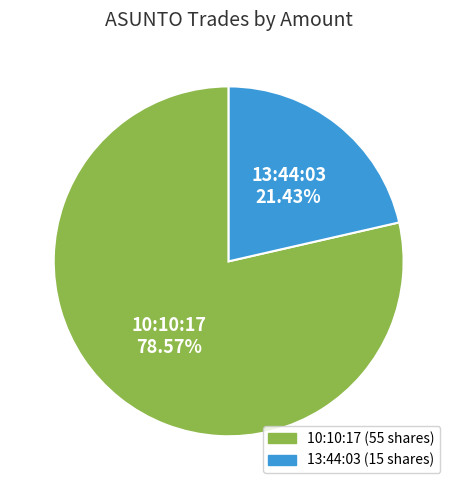

To the nearest percent, what portion does 13:44:03 represent?

21%